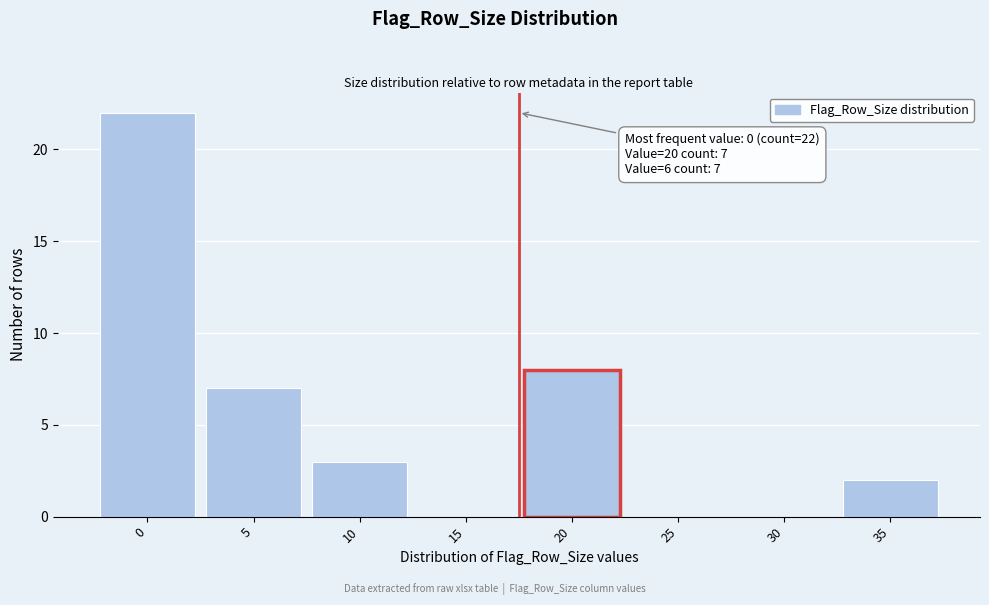

Reading left to right, extract all data points from this chart.

0=22	5=7	10=3	15=0	20=8	25=0	30=0	35=2